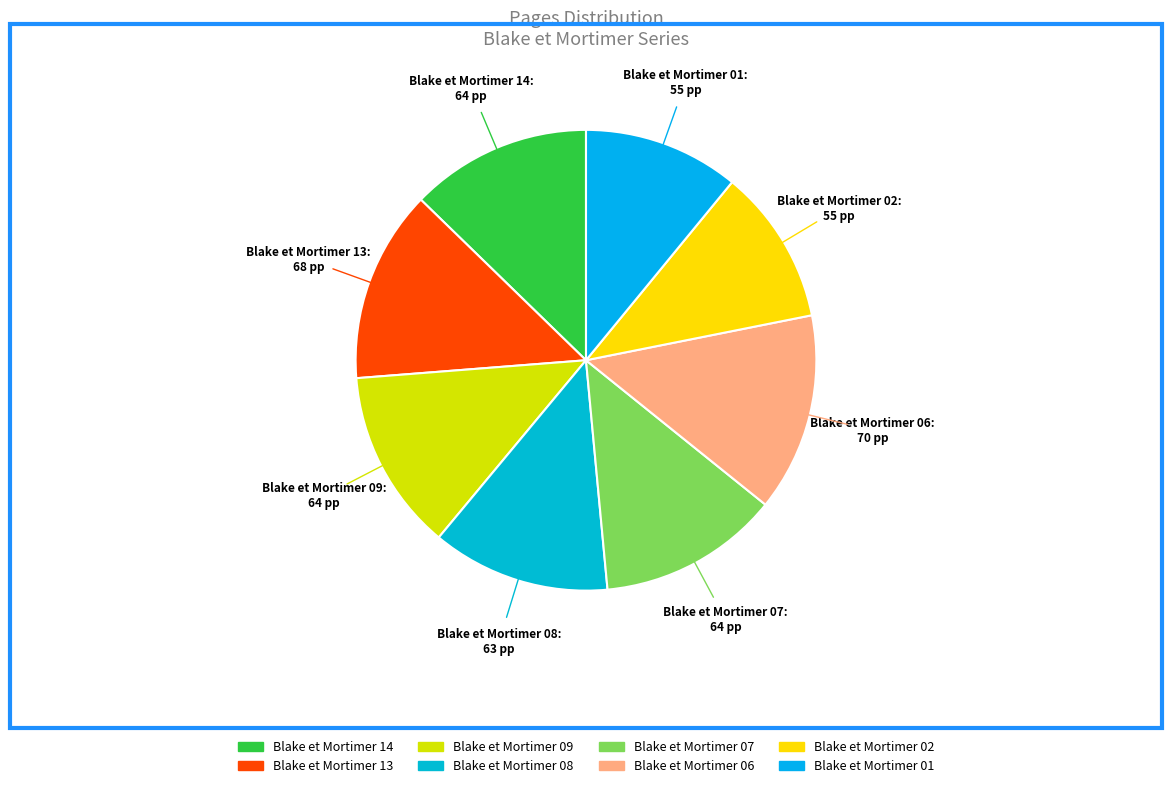

Is the sum of Blake et Mortimer 01 and Blake et Mortimer 13 greater than half?

No